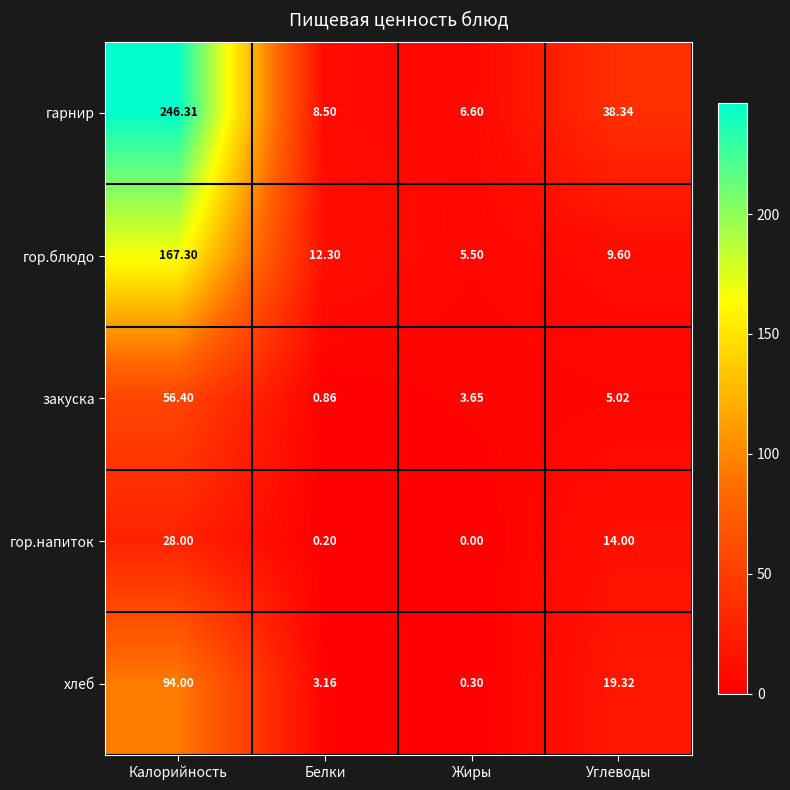

What is the maximum value shown in the chart?

246.3